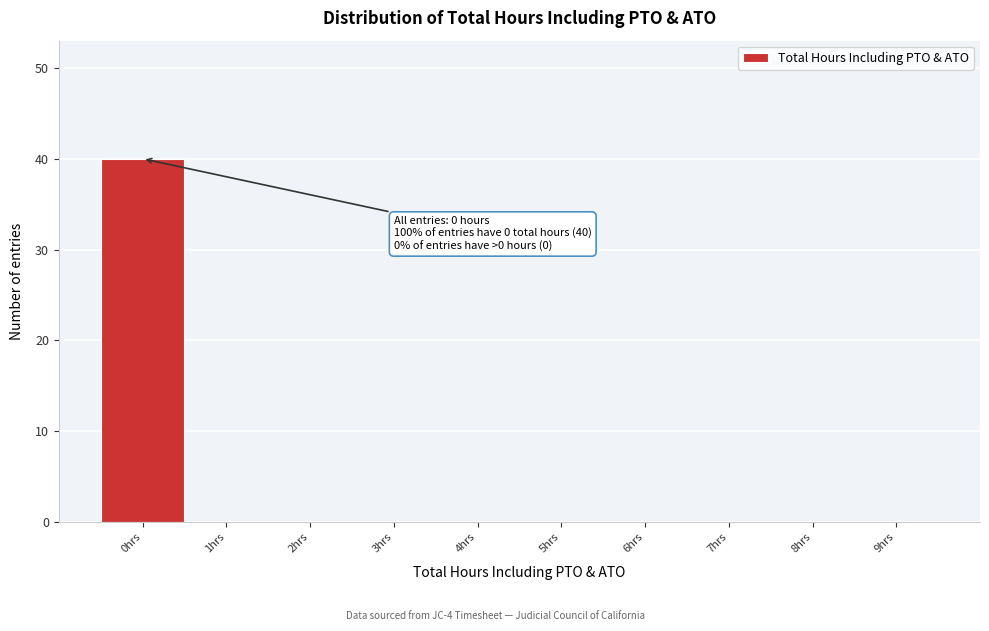

Reading left to right, what are all the values shown in this chart?

0hrs=40	1hrs=0	2hrs=0	3hrs=0	4hrs=0	5hrs=0	6hrs=0	7hrs=0	8hrs=0	9hrs=0